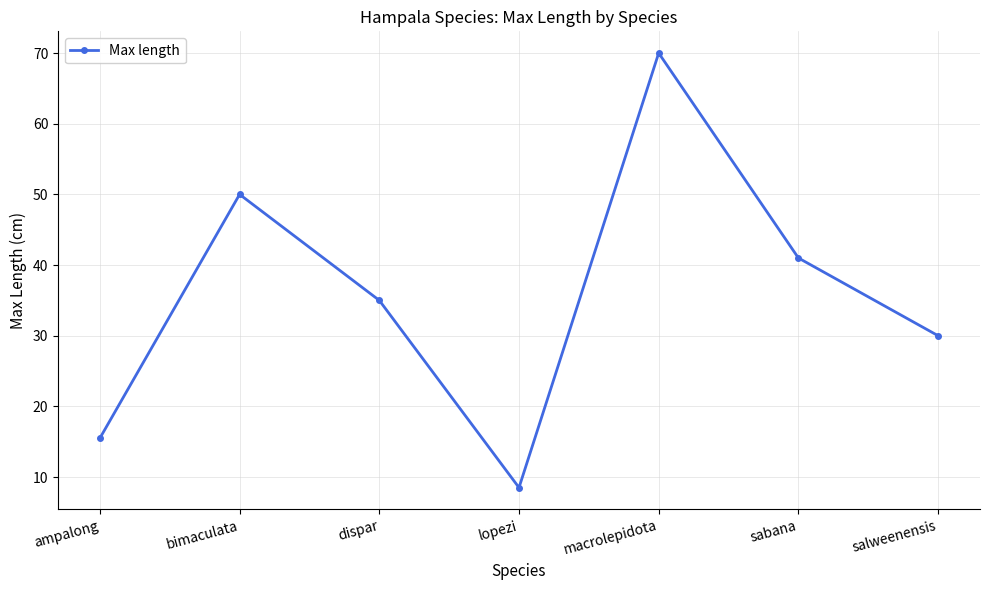

Read the value at dispar.

35.0